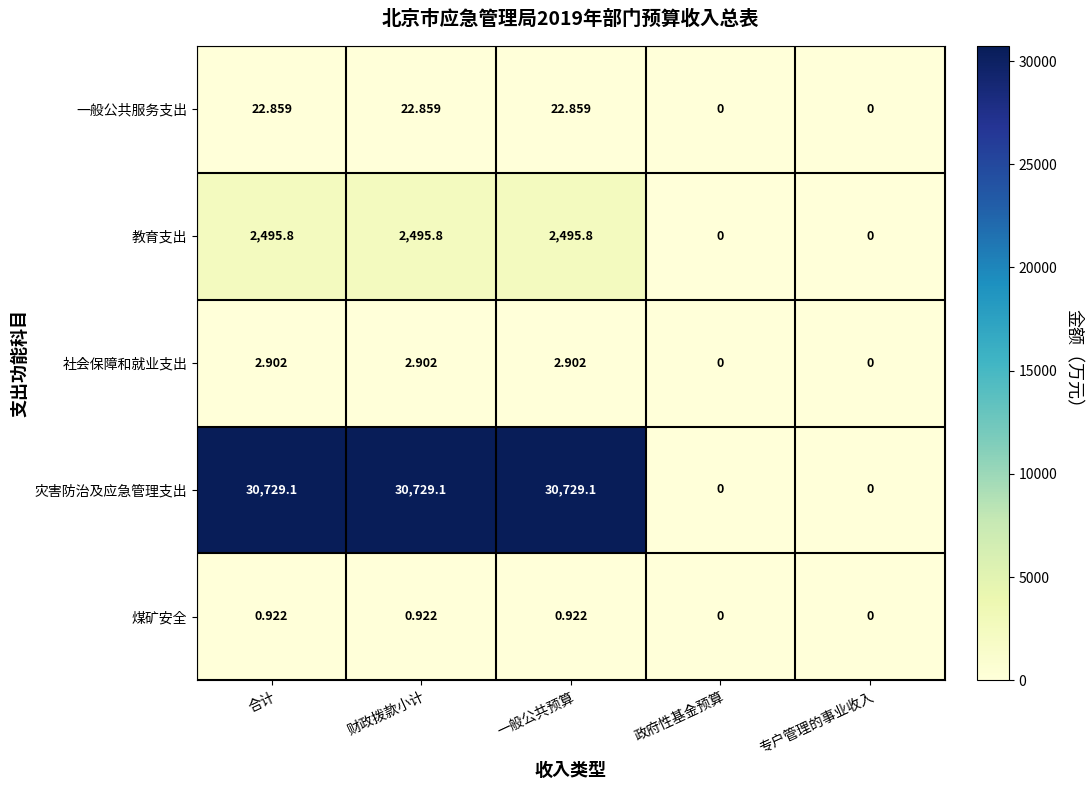

Between 合计 and 政府性基金预算, which series saw the biggest shift?

灾害防治及应急管理支出